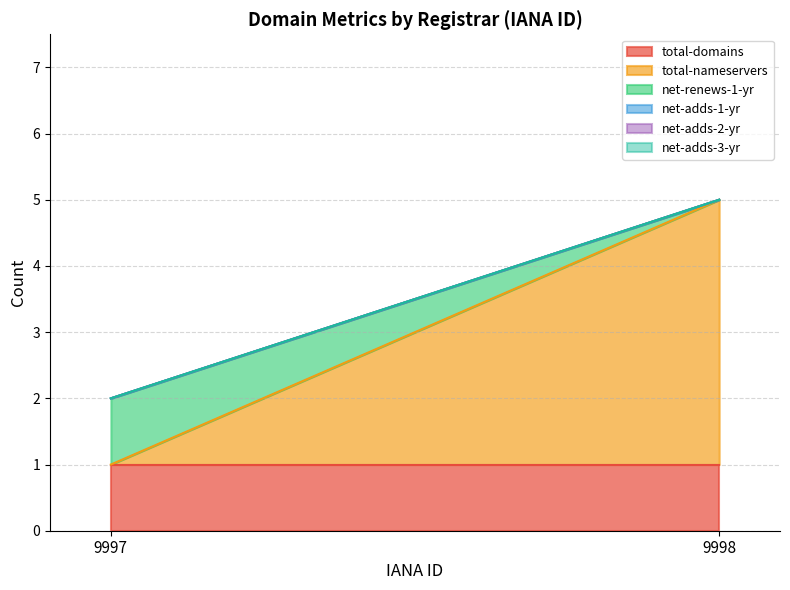

Reading left to right, list all the values displayed in this chart.

total-domains: 9997=1	9998=1
total-nameservers: 9997=0	9998=4
net-renews-1-yr: 9997=1	9998=0
net-adds-1-yr: 9997=0	9998=0
net-adds-2-yr: 9997=0	9998=0
net-adds-3-yr: 9997=0	9998=0